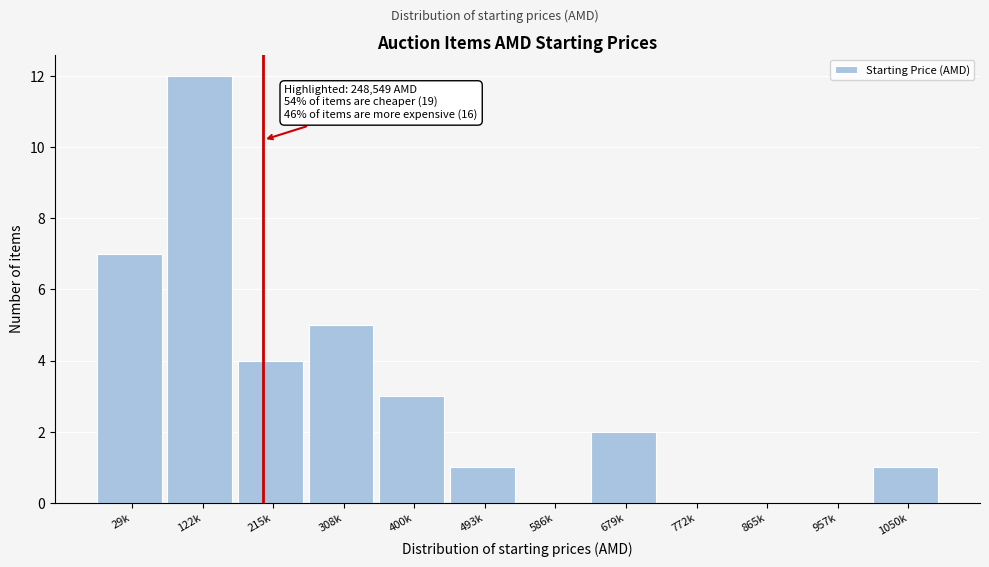

Reading left to right, what are all the values shown in this chart?

29k=7	122k=12	215k=4	308k=5	400k=3	493k=1	586k=0	679k=2	772k=0	865k=0	957k=0	1050k=1